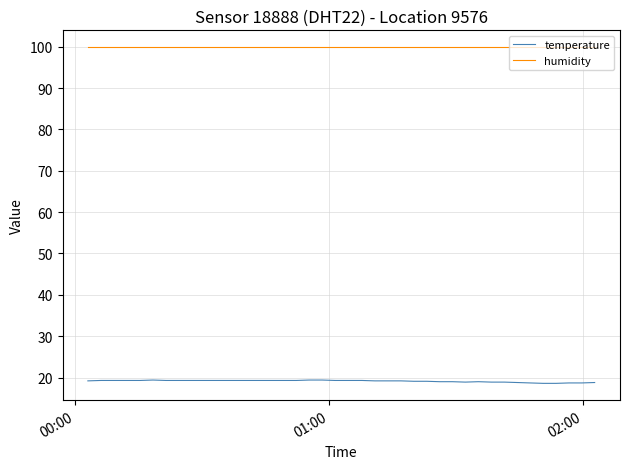

List the series in order of their overall mean, highest first.

humidity, temperature